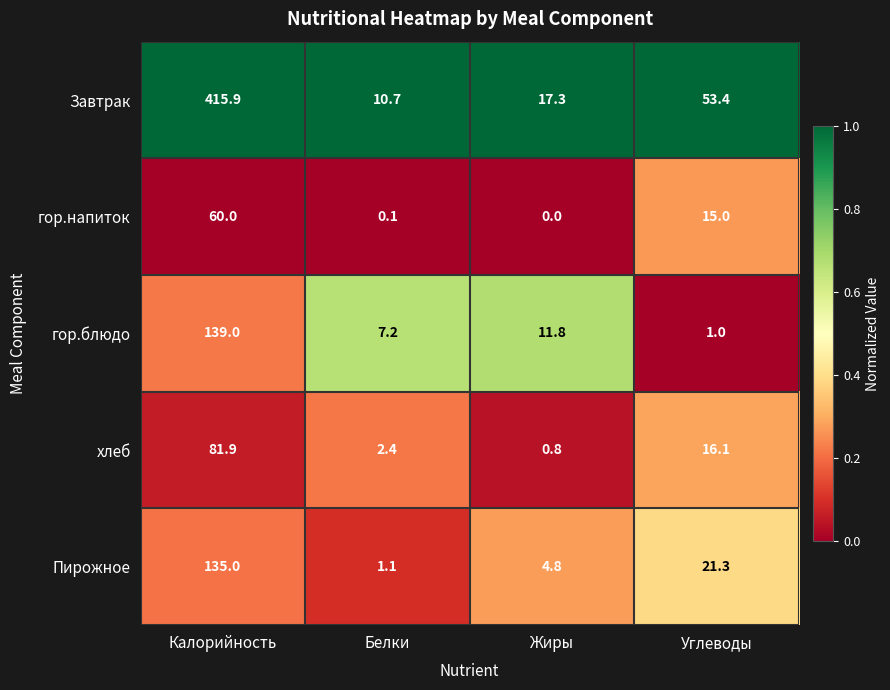

Rank the series by their maximum value, from highest to lowest.

Завтрак, гор.блюдо, Пирожное, хлеб, гор.напиток